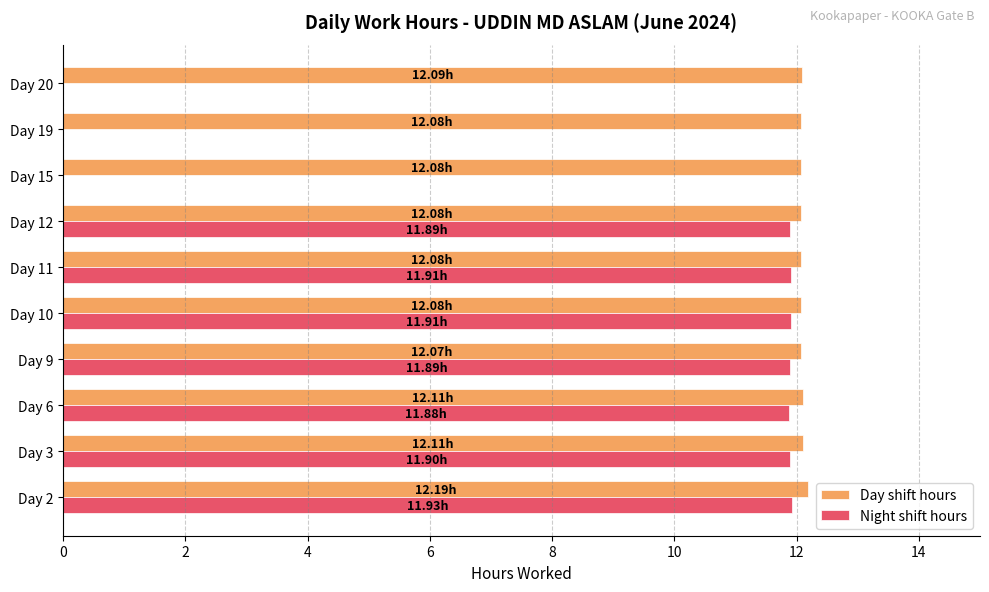

What is the sum of all Night shift hours values?

83.3